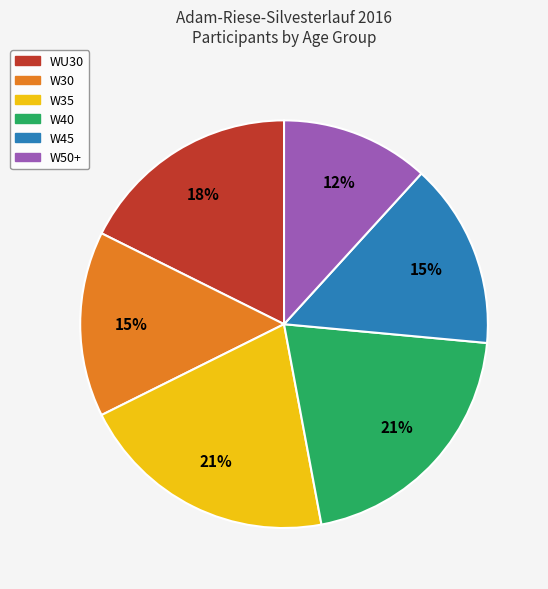

How many segments does this pie chart have?

6